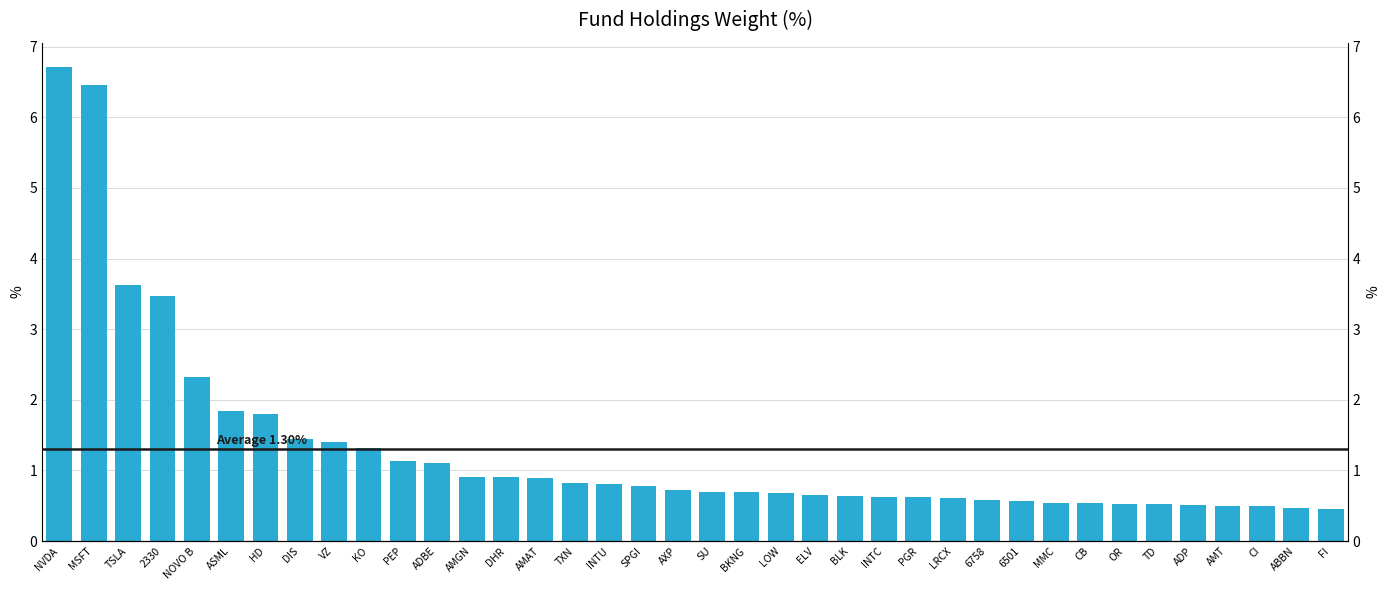

What is the value of the 21st bar from the left?

0.7